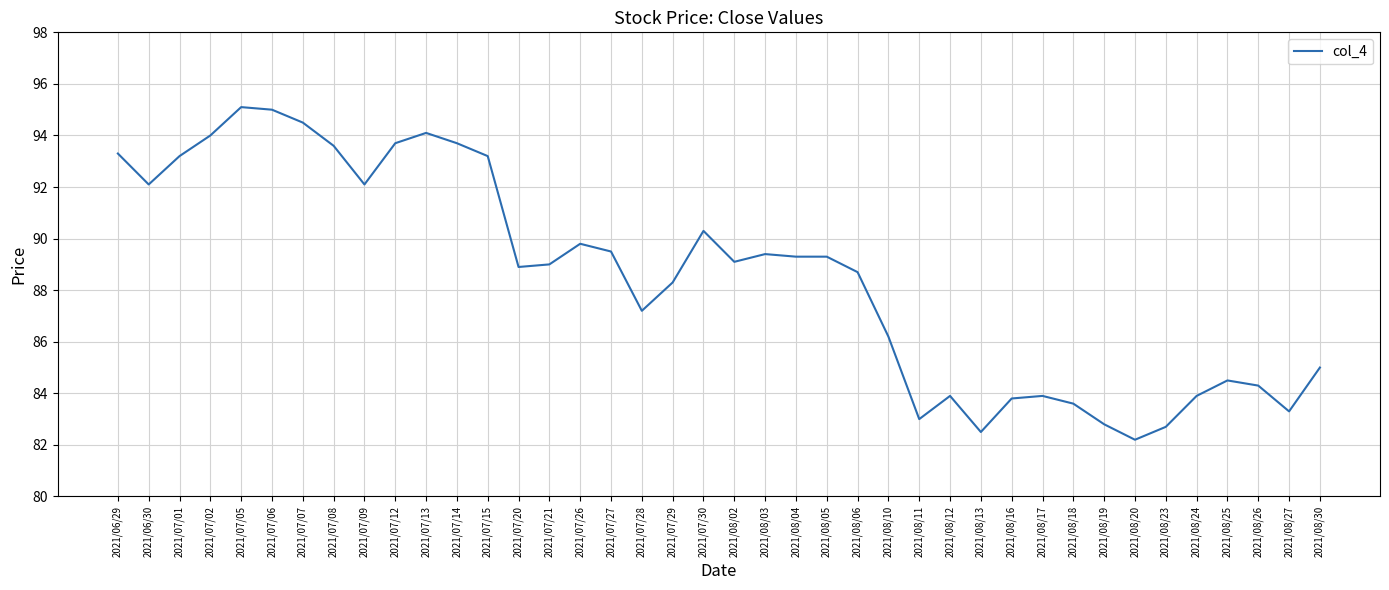

Reading right to left, extract all data points from this chart.

2021/08/30=85.0	2021/08/27=83.3	2021/08/26=84.3	2021/08/25=84.5	2021/08/24=83.9	2021/08/23=82.7	2021/08/20=82.2	2021/08/19=82.8	2021/08/18=83.6	2021/08/17=83.9	2021/08/16=83.8	2021/08/13=82.5	2021/08/12=83.9	2021/08/11=83.0	2021/08/10=86.2	2021/08/06=88.7	2021/08/05=89.3	2021/08/04=89.3	2021/08/03=89.4	2021/08/02=89.1	2021/07/30=90.3	2021/07/29=88.3	2021/07/28=87.2	2021/07/27=89.5	2021/07/26=89.8	2021/07/21=89.0	2021/07/20=88.9	2021/07/15=93.2	2021/07/14=93.7	2021/07/13=94.1	2021/07/12=93.7	2021/07/09=92.1	2021/07/08=93.6	2021/07/07=94.5	2021/07/06=95.0	2021/07/05=95.1	2021/07/02=94.0	2021/07/01=93.2	2021/06/30=92.1	2021/06/29=93.3